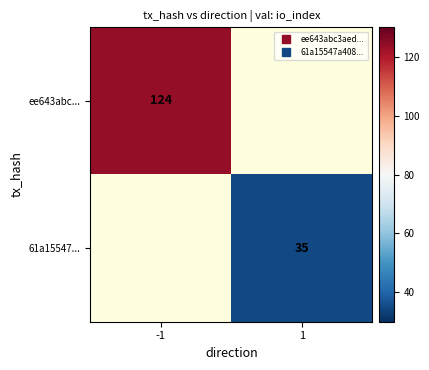

True or false: 61a15547... has a value of 49.5 at 1.

False